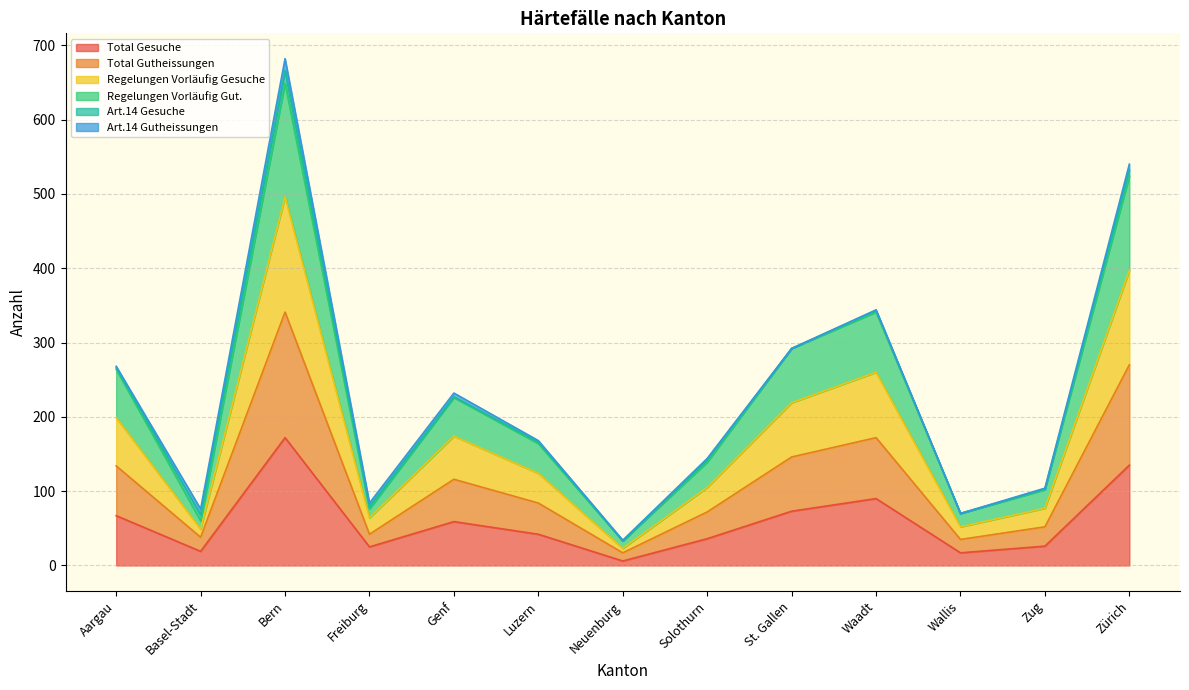

True or false: Regelungen Vorläufig Gesuche has more than 1 interior local peaks.

True